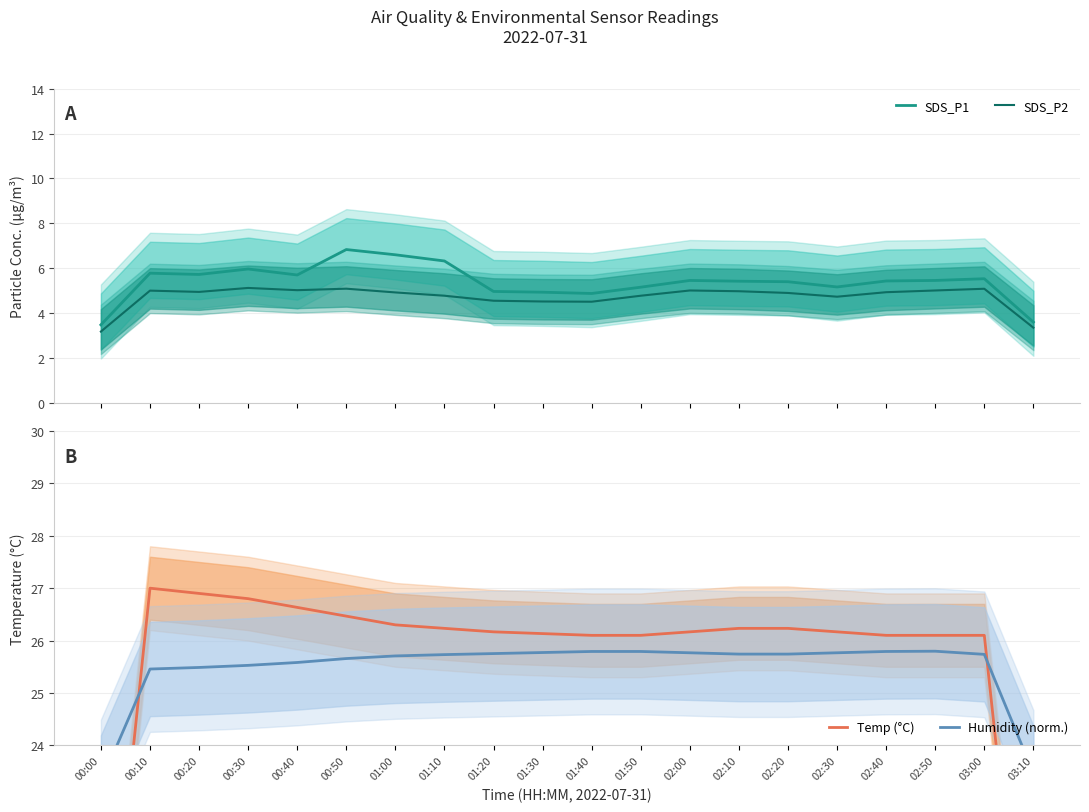

How many values in the Humidity (norm.) series are below 25?

2